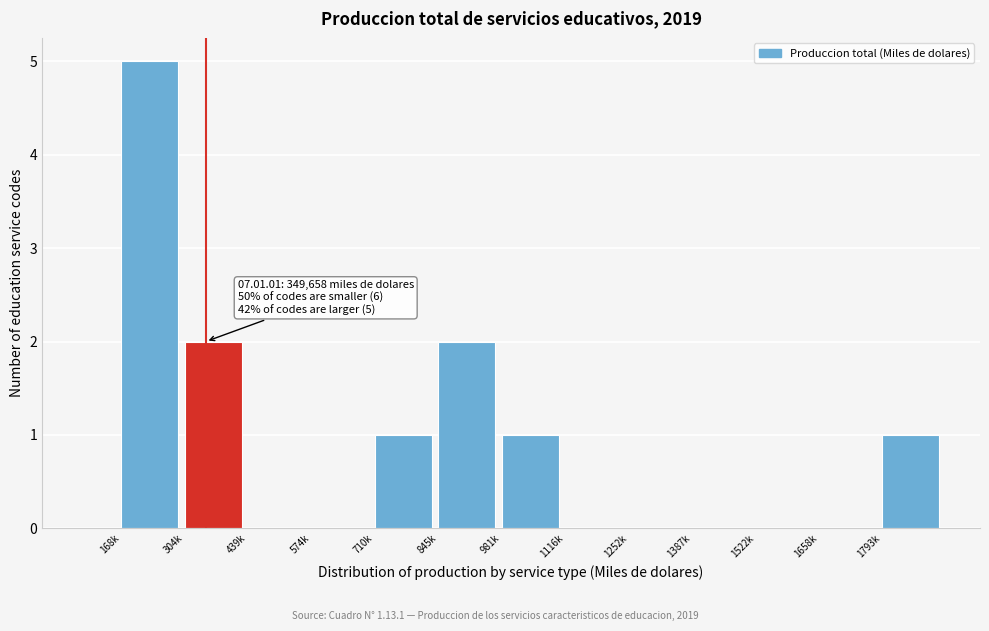

Reading left to right, list all the values displayed in this chart.

168k=5	304k=2	439k=0	574k=0	710k=1	845k=2	981k=1	1116k=0	1252k=0	1387k=0	1522k=0	1658k=0	1793k=1